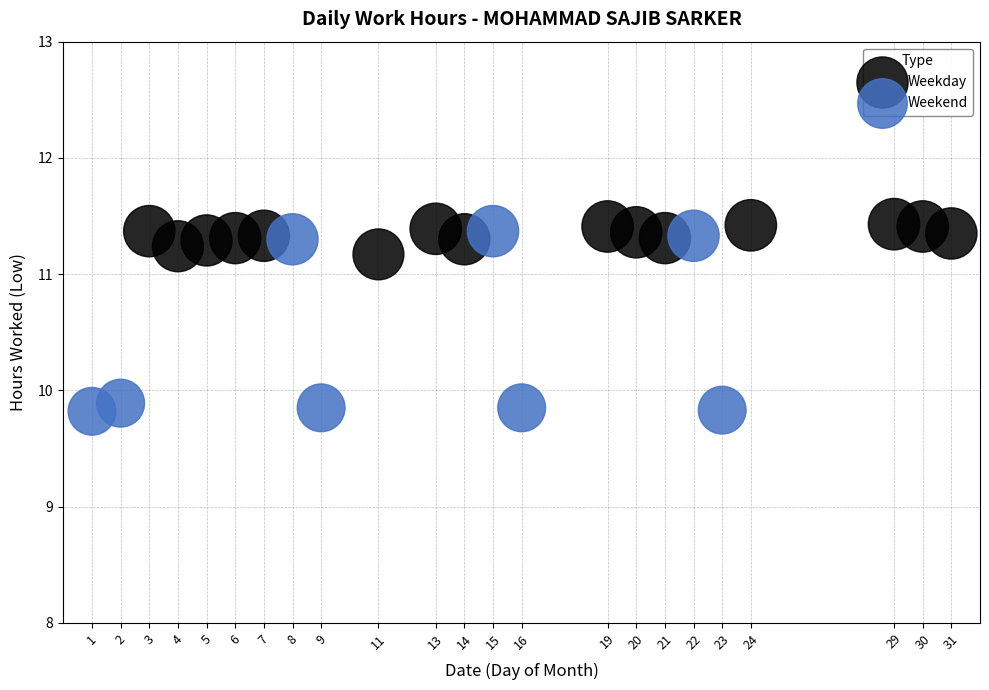

Which series contains the lowest Y value?

Weekend